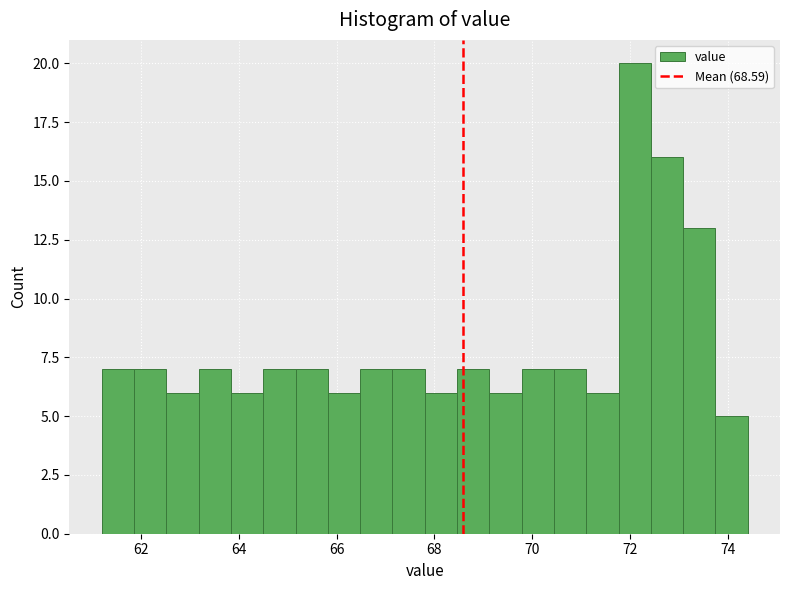

Read against the x-axis, roughly where is the centre of the tallest bar?

72.0